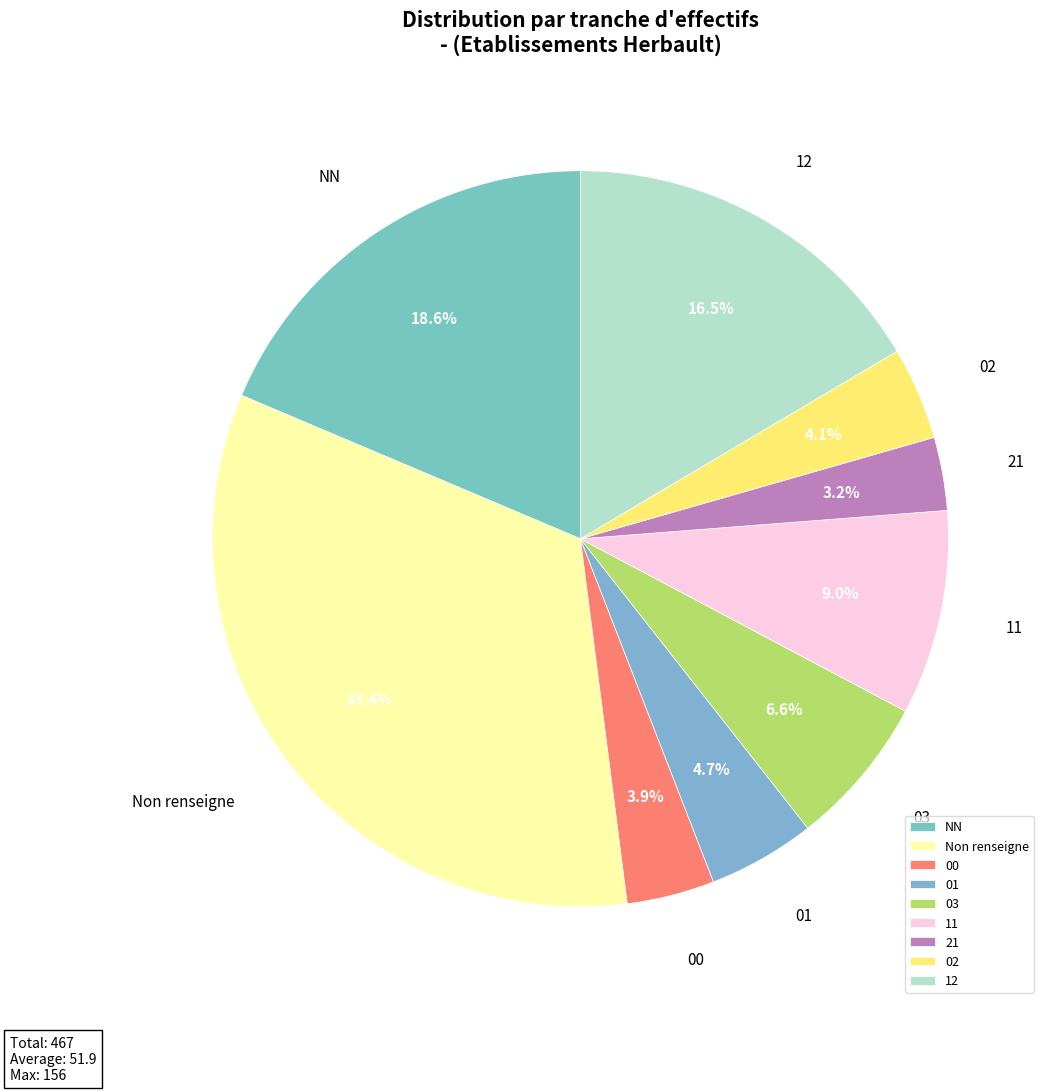

Does 11 account for over 50% of the chart?

No